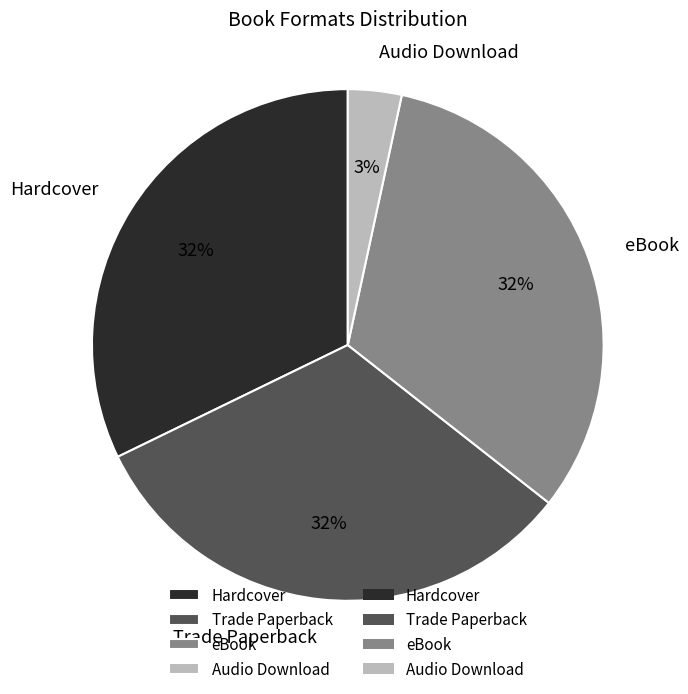

Is the sum of eBook and Trade Paperback greater than half?

Yes